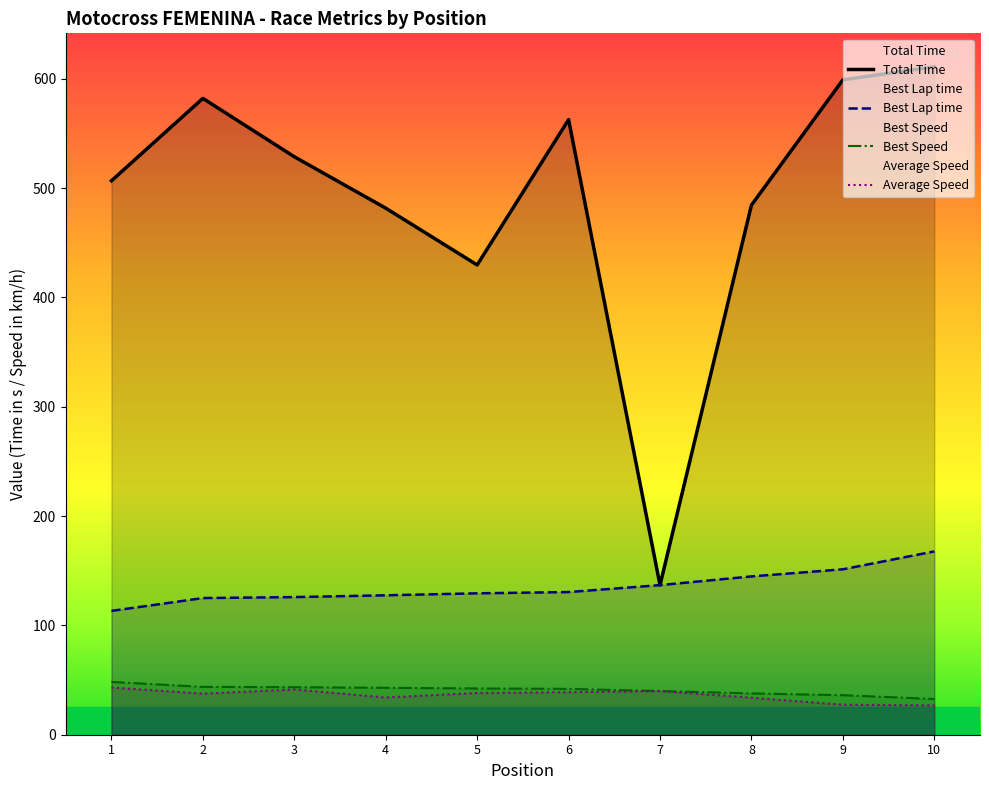

What is the maximum value shown in the chart?

611.0